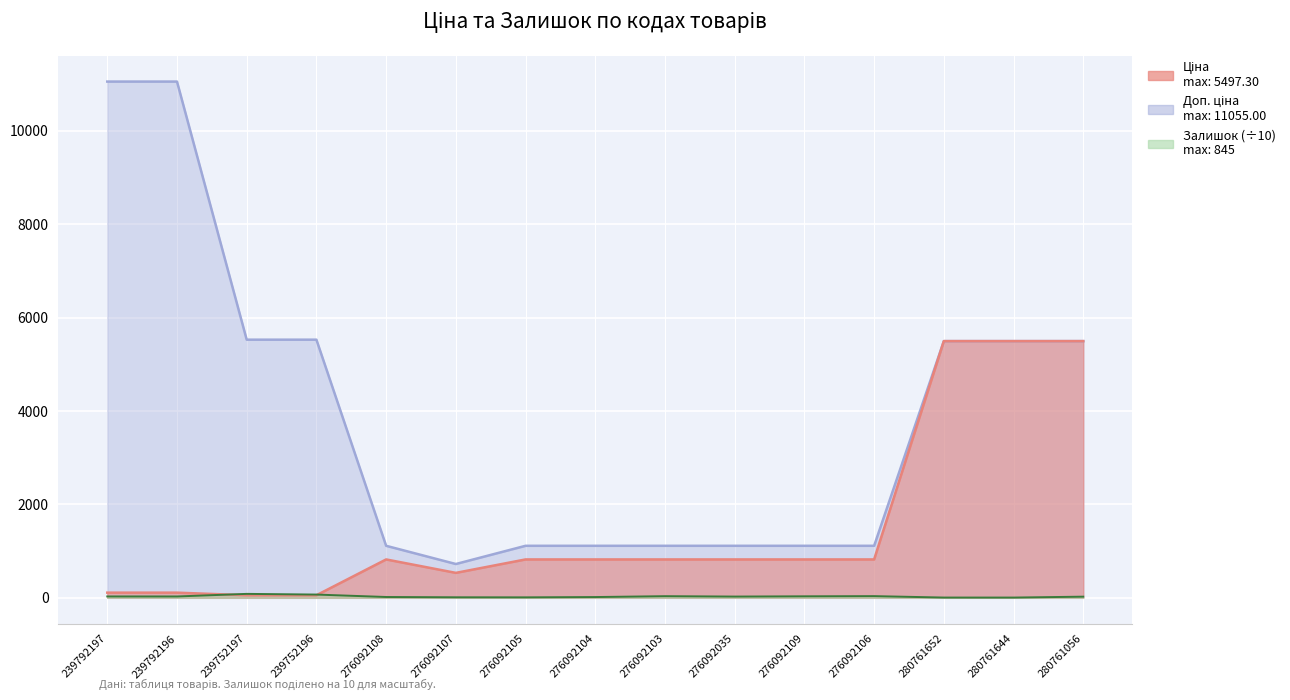

What is the minimum value shown in the chart?

5.6